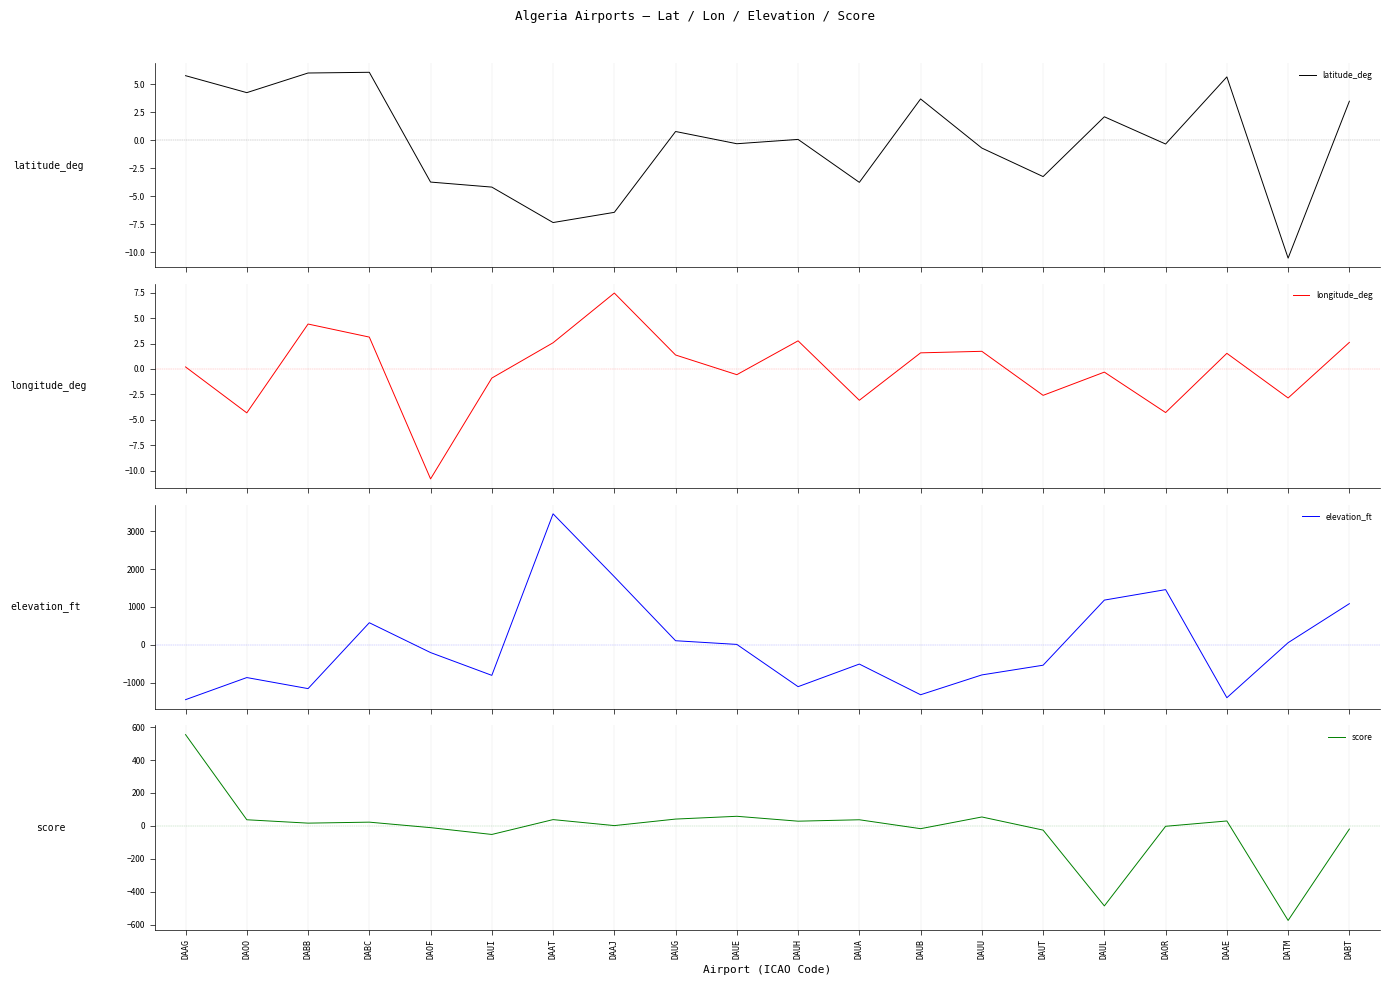

The latitude_deg series shows 4.3 at DAOO. True or false?

True